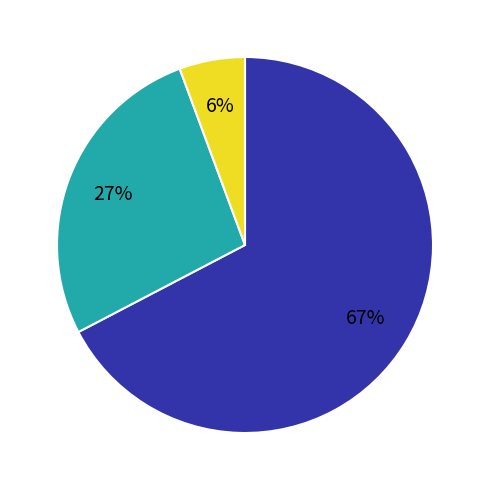

To the nearest percent, what is the average slice percentage?

33%